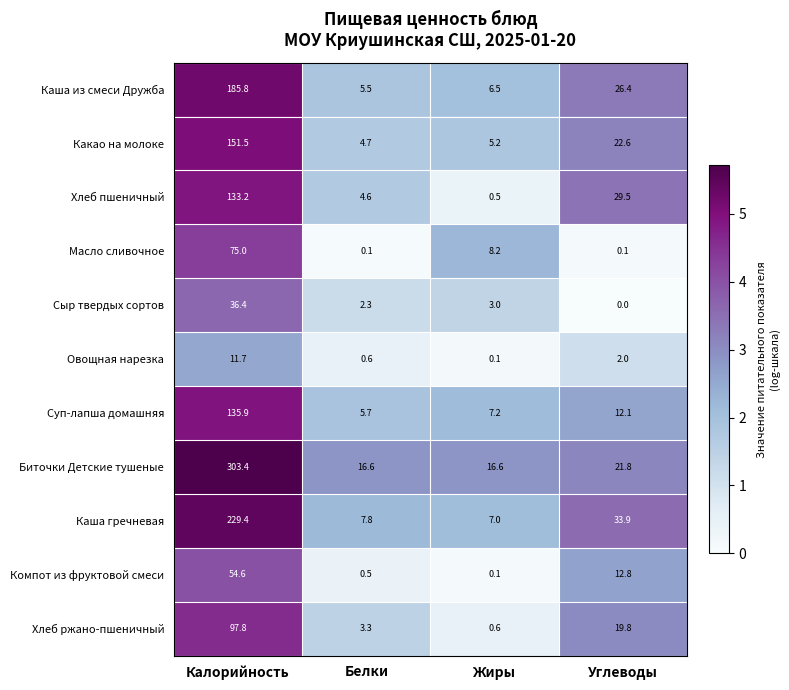

Rank the series at Углеводы from highest to lowest value.

Каша гречневая, Хлеб пшеничный, Каша из смеси Дружба, Какао на молоке, Биточки Детские тушеные, Хлеб ржано-пшеничный, Компот из фруктовой смеси, Суп-лапша домашняя, Овощная нарезка, Масло сливочное, Сыр твердых сортов